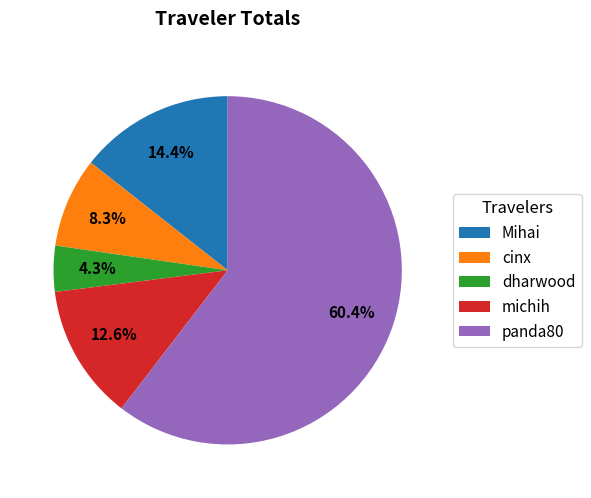

Combined, what portion of the pie is panda80 and dharwood?

64.7%